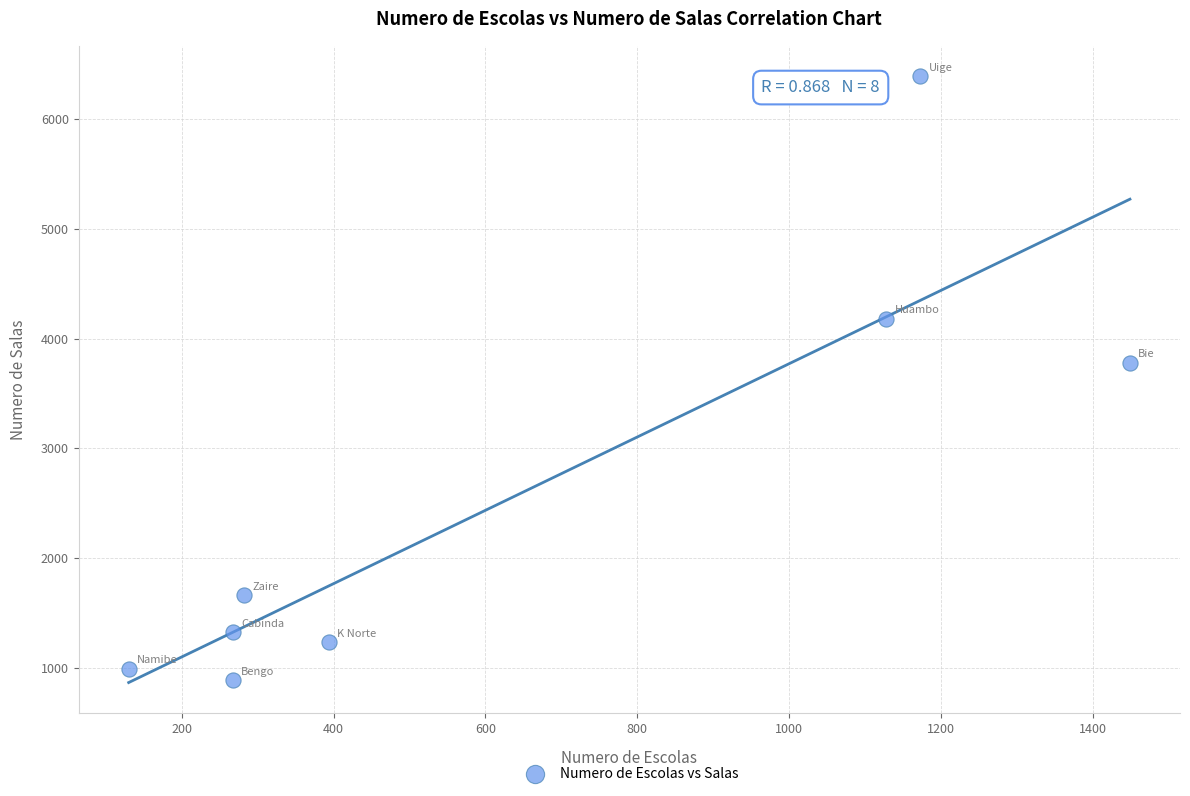

What is the average X value?

636